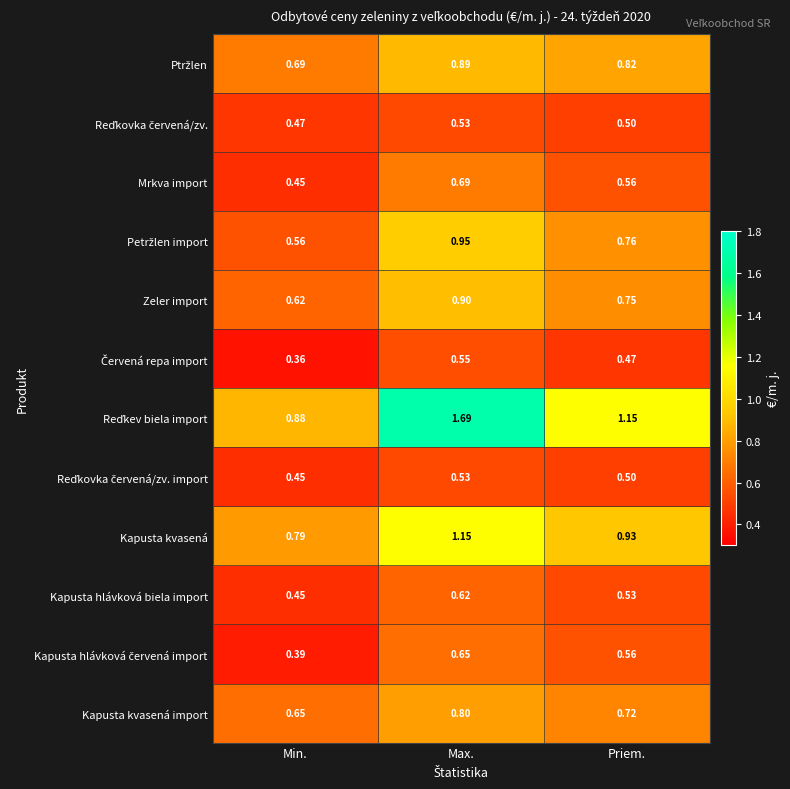

Which label corresponds to the smallest value in the chart?

Min.